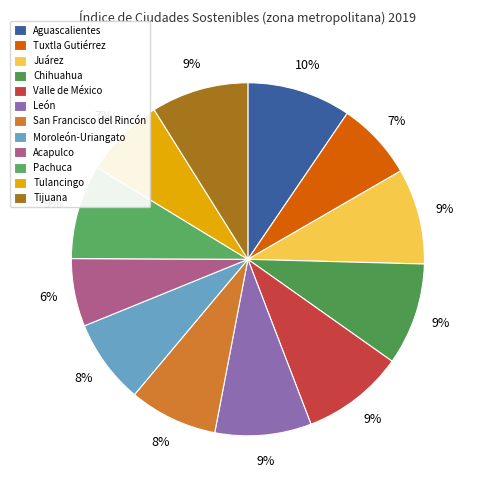

What percentage is the Aguascalientes slice, to the nearest percent?

10%